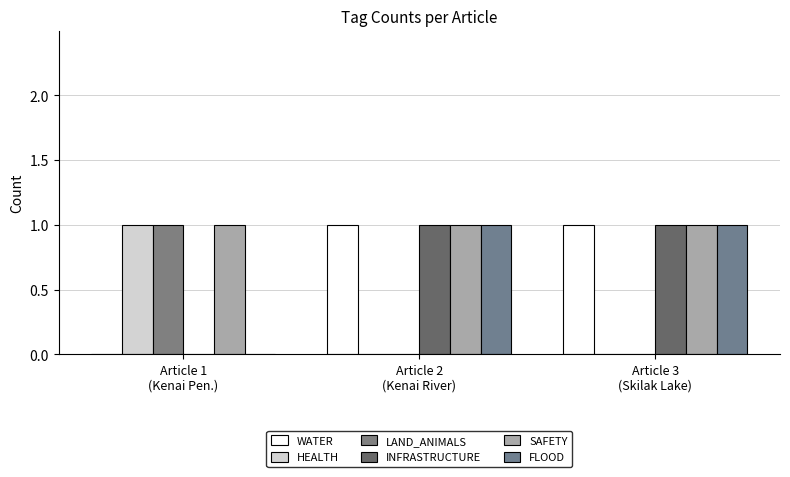

Between Article 1
(Kenai Pen.) and Article 2
(Kenai River), which is larger?

Article 2
(Kenai River)